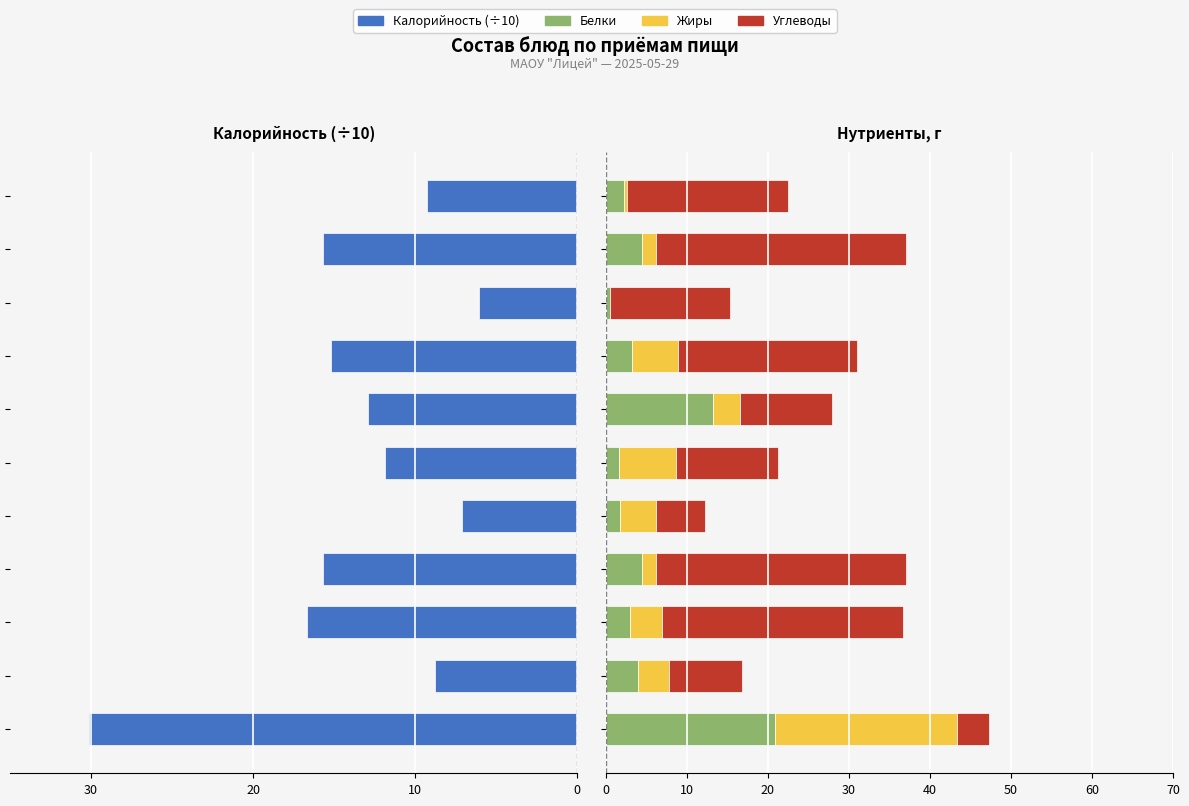

What is the maximum value shown in the chart?

30.8